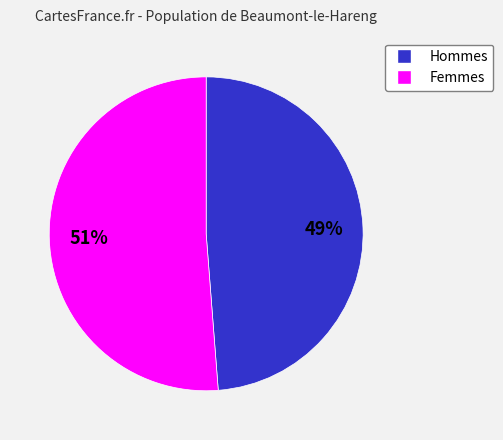

To the nearest percent, what is the average slice percentage?

50%